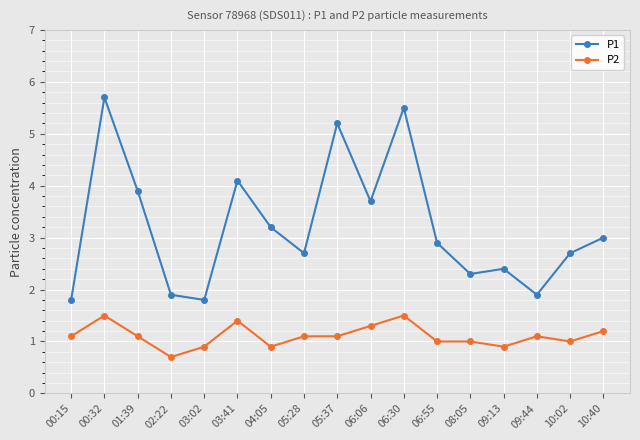

What is the highest value of the P1 series?

5.7